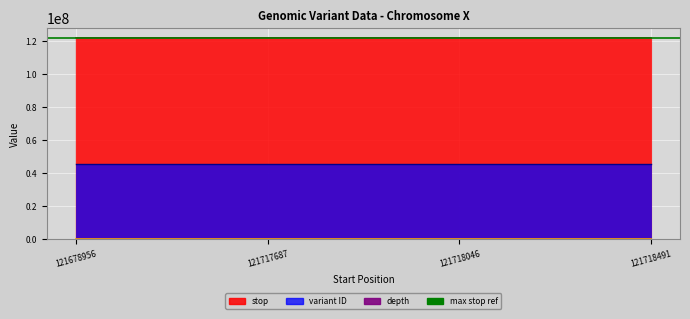

Where is depth nearest to the value 37?

121718046